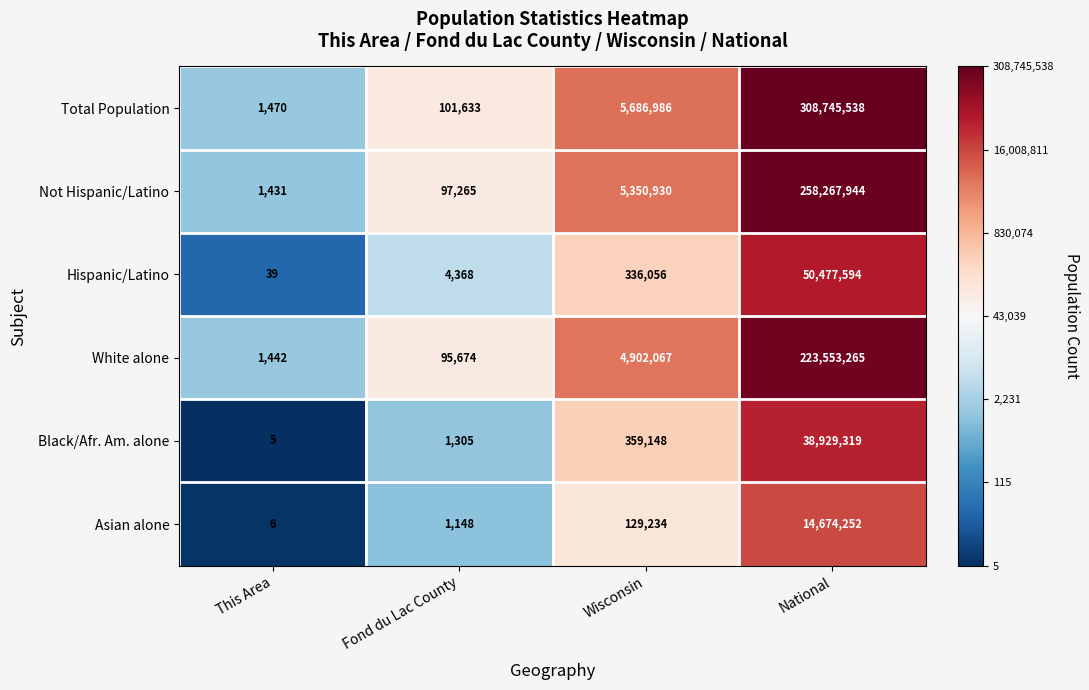

Rank the series at Wisconsin from highest to lowest value.

Total Population, Not Hispanic/Latino, White alone, Black/Afr. Am. alone, Hispanic/Latino, Asian alone